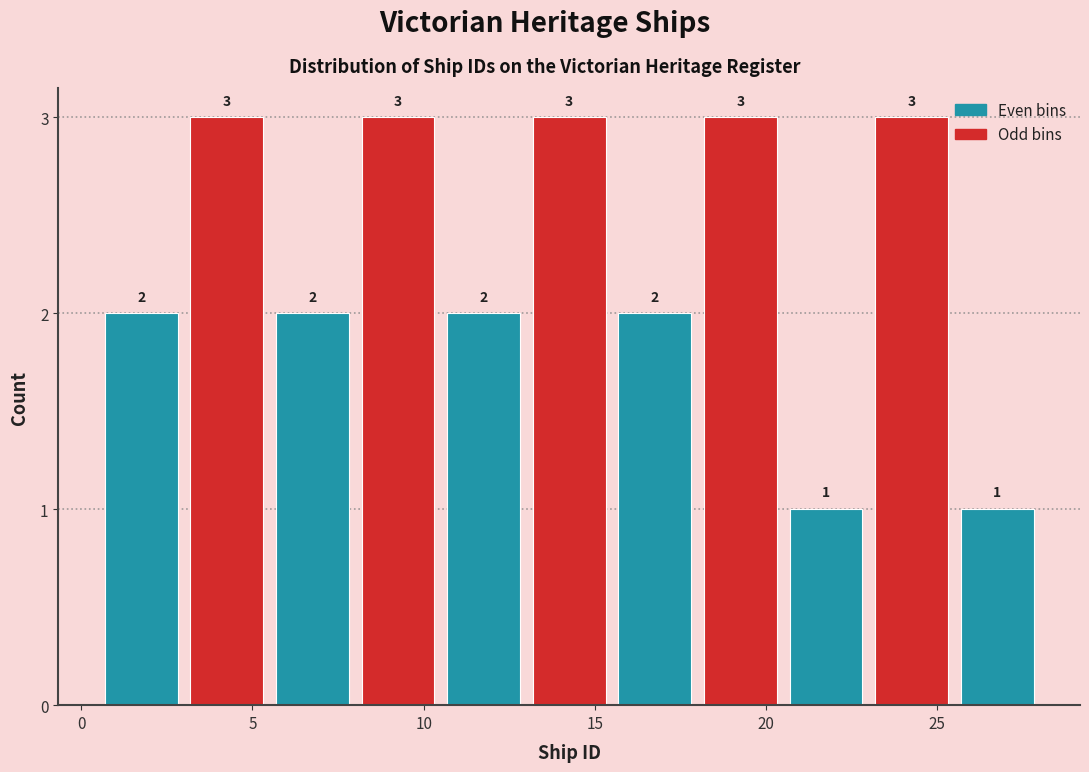

Reading left to right, transcribe this chart: for each bar, give the range it covers on the x-axis and its height.

0.5 to 3.0: 2
3.0 to 5.5: 3
5.5 to 8.0: 2
8.0 to 10.5: 3
10.5 to 13.0: 2
13.0 to 15.5: 3
15.5 to 18.0: 2
18.0 to 20.5: 3
20.5 to 23.0: 1
23.0 to 25.5: 3
25.5 to 28.0: 1